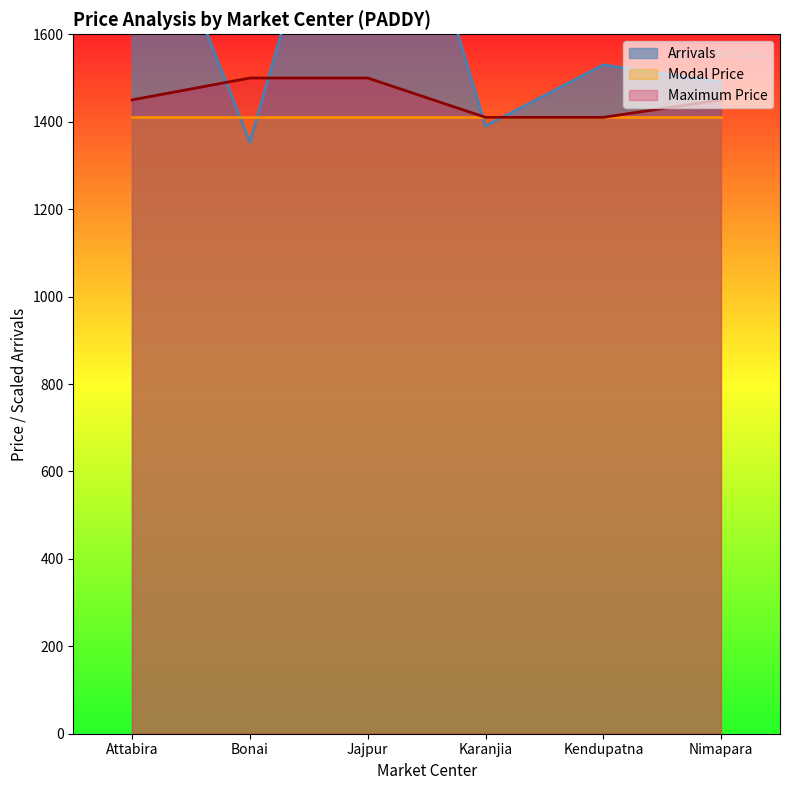

True or false: Maximum Price has a value of 723 at Karanjia.

False